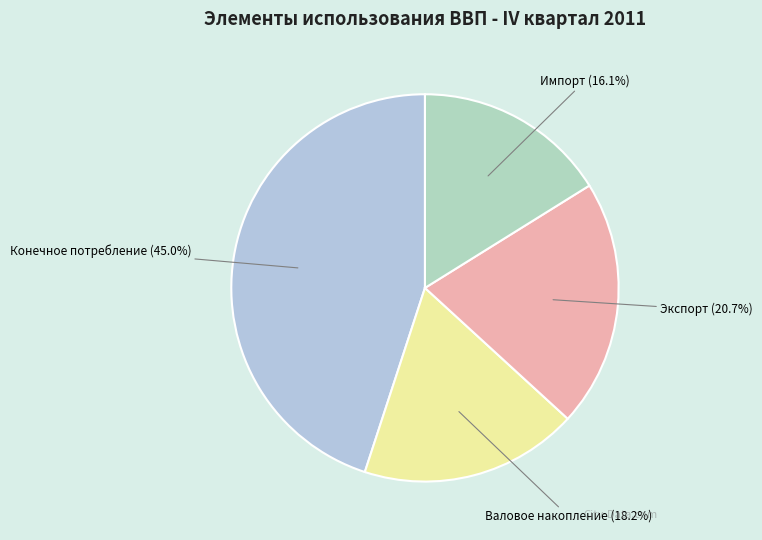

Which has a higher value, Экспорт or Конечное потребление?

Конечное потребление